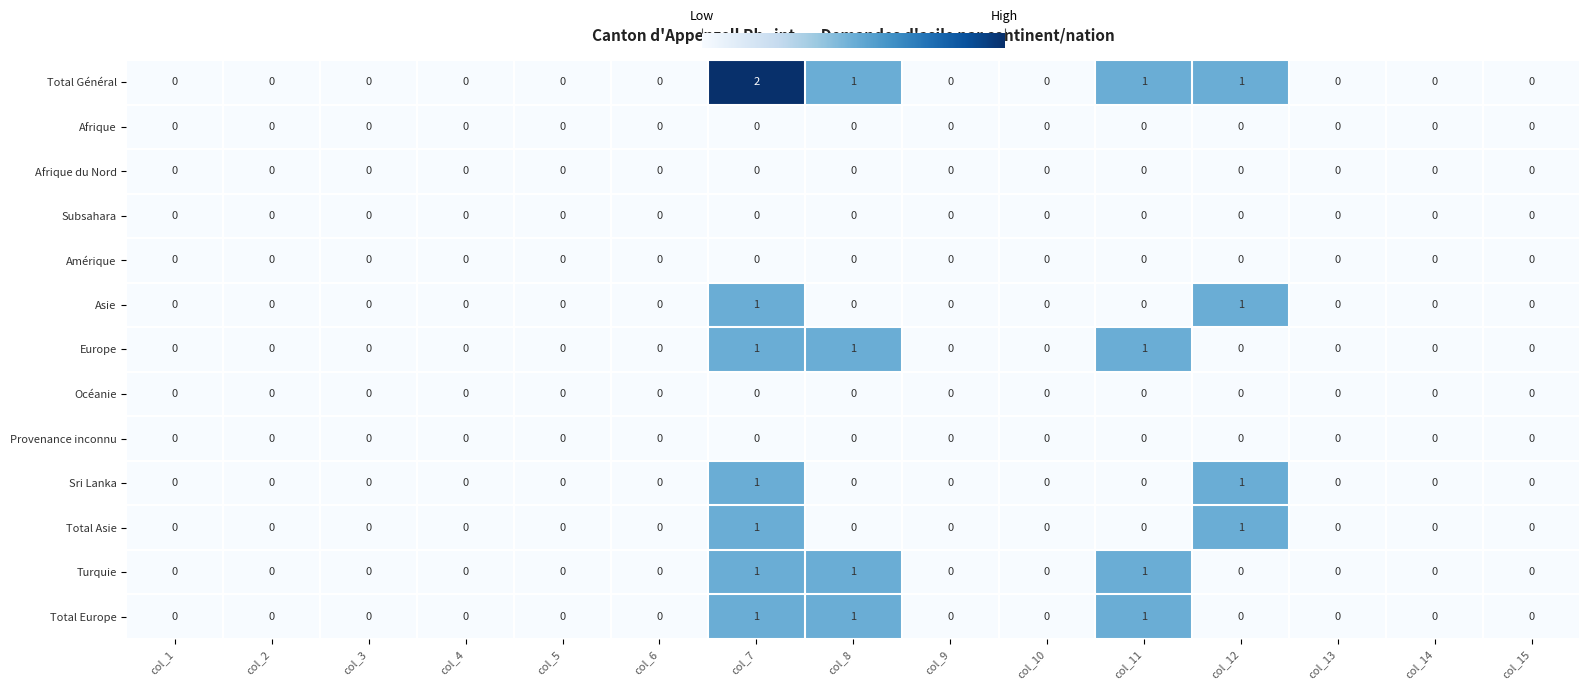

Which series has the largest total across all categories?

Total Général